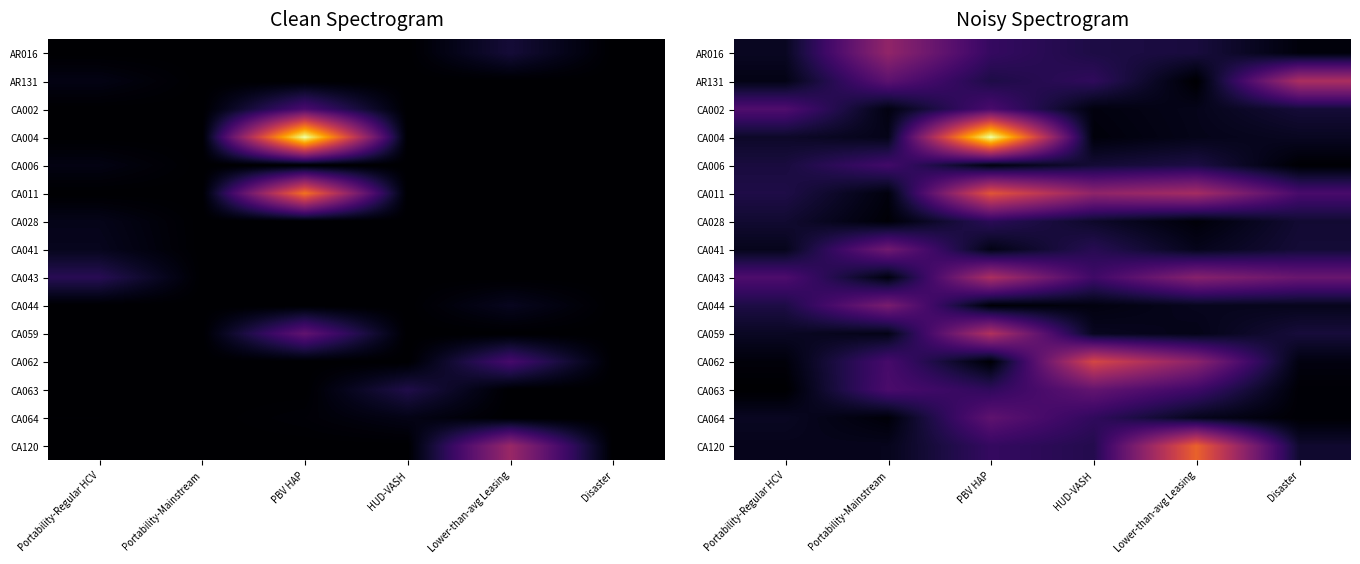

Which category has the highest value in the CA004 series?

PBV HAP